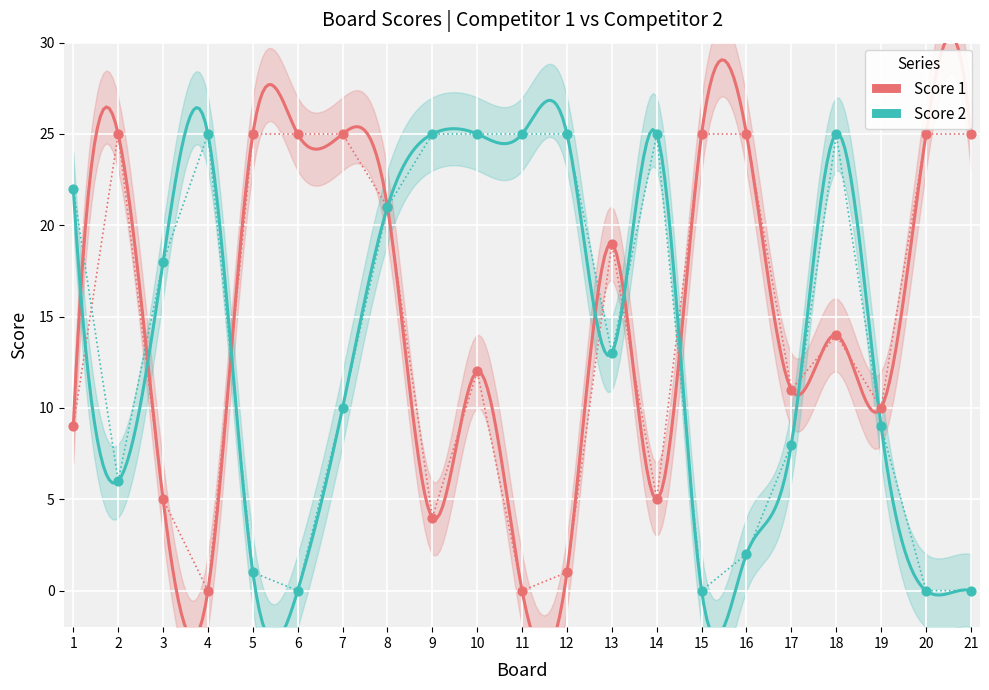

At how many categories does at least one series exceed 21?

16